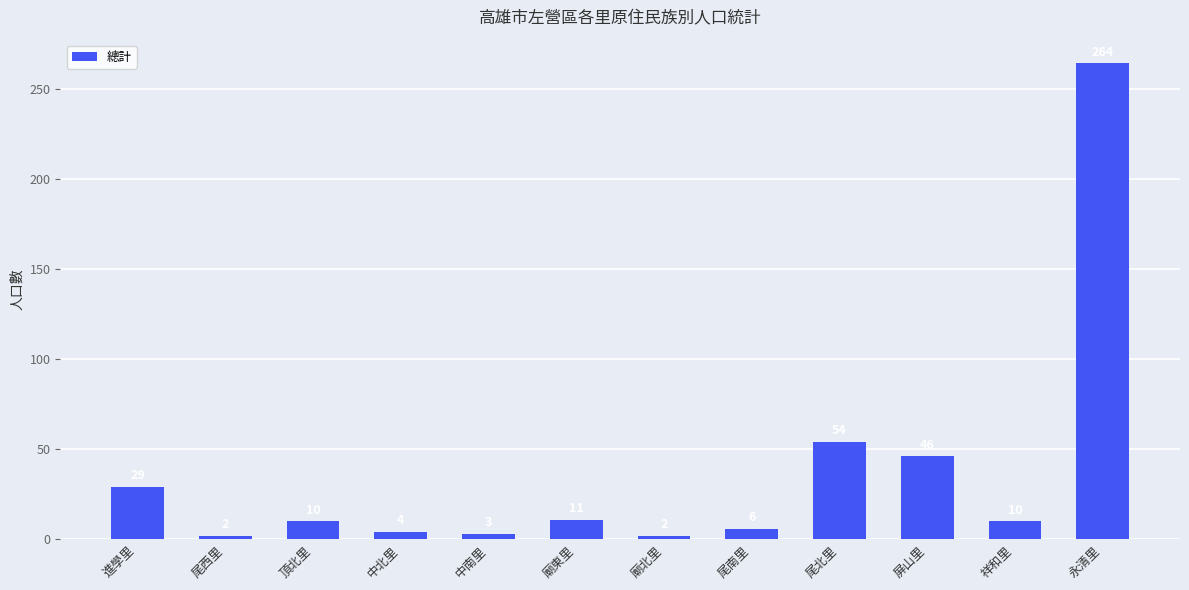

What is the difference between the maximum and minimum values?

262